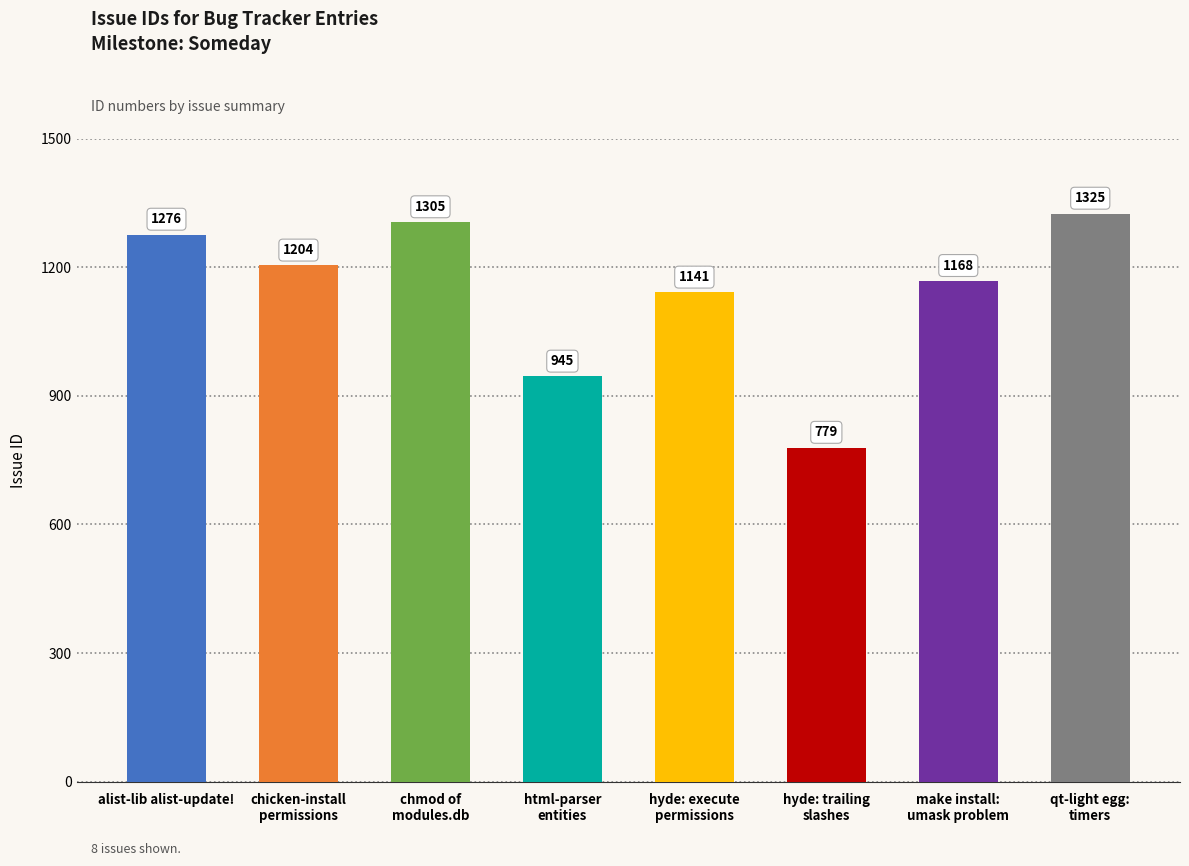

What is the difference between the values at chicken-install
permissions and make install:
umask problem?

36